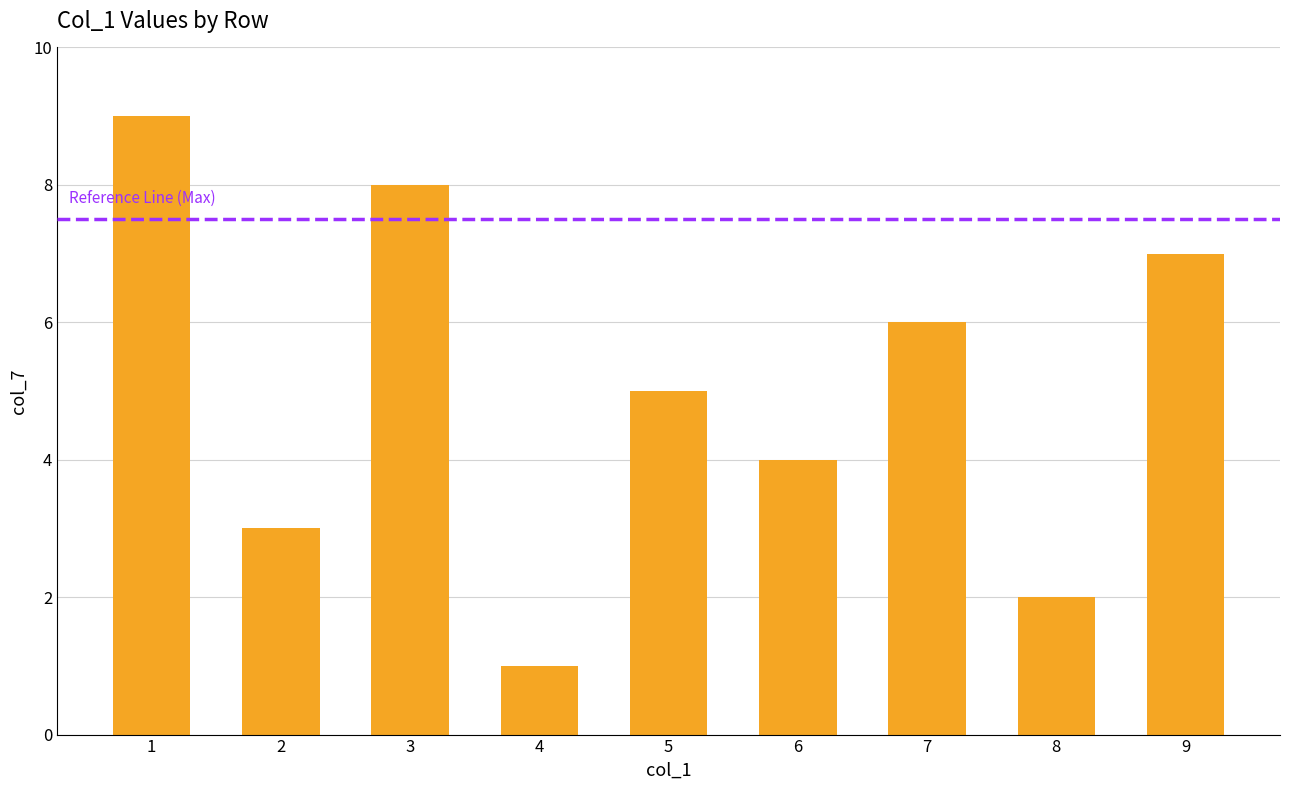

The value at 4 is 1. True or false?

True